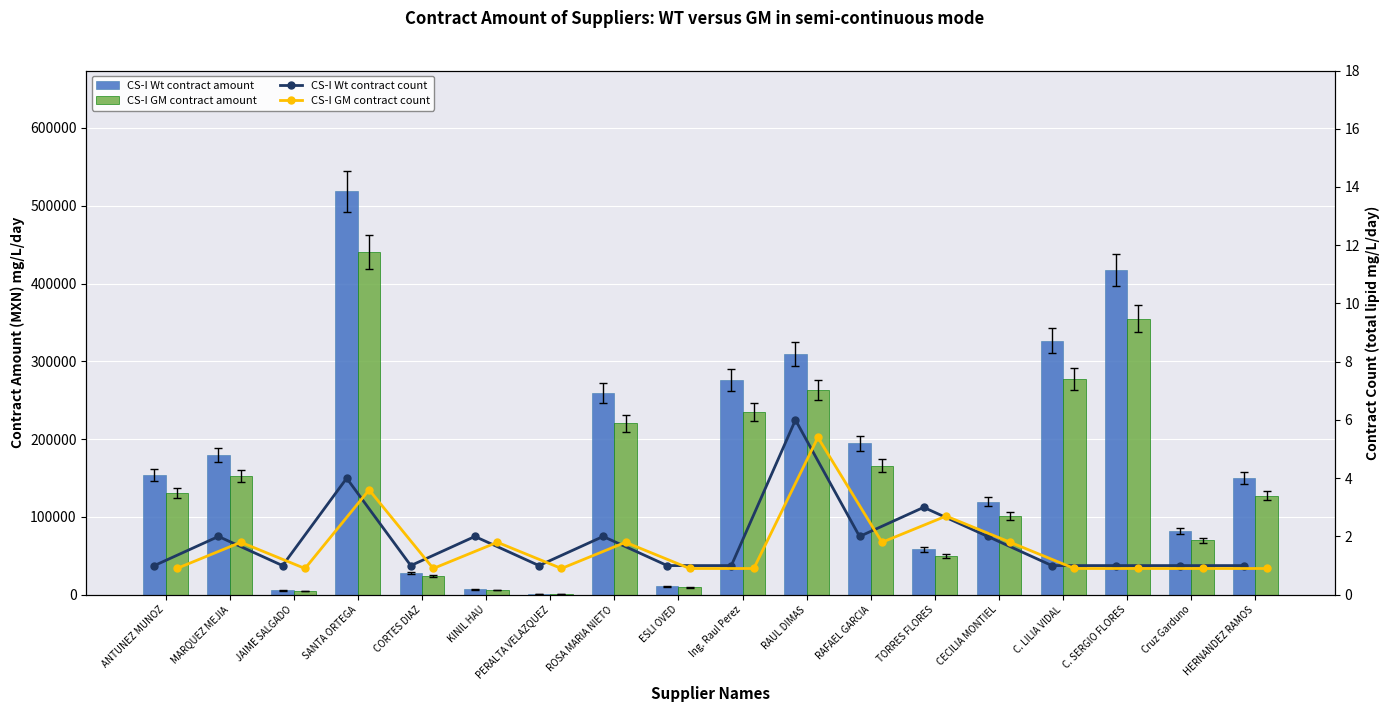

What is the spread (max minus min) of values at CECILIA MONTIEL?

119636.2